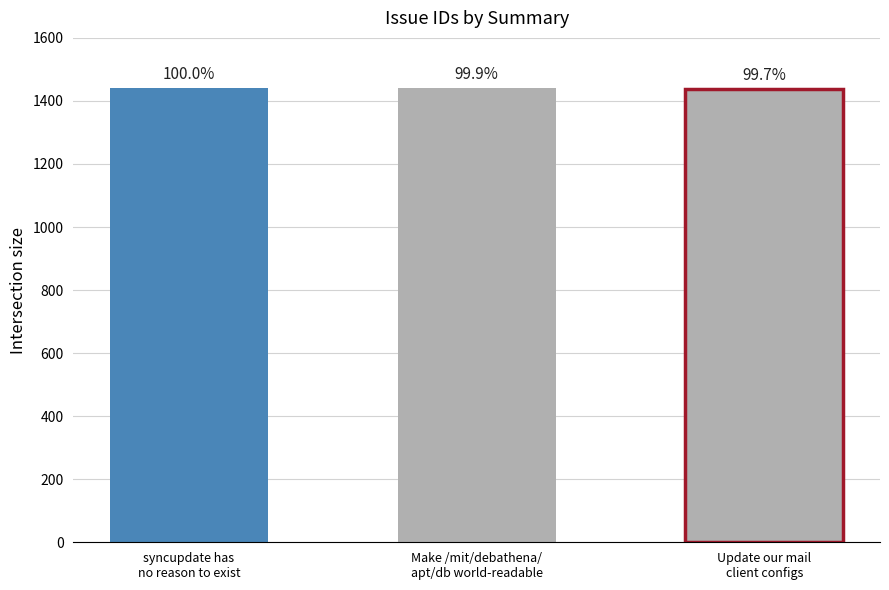

Which has a higher value, Make /mit/debathena/apt/db world-readable or syncupdate has no reason to exist?

syncupdate has no reason to exist